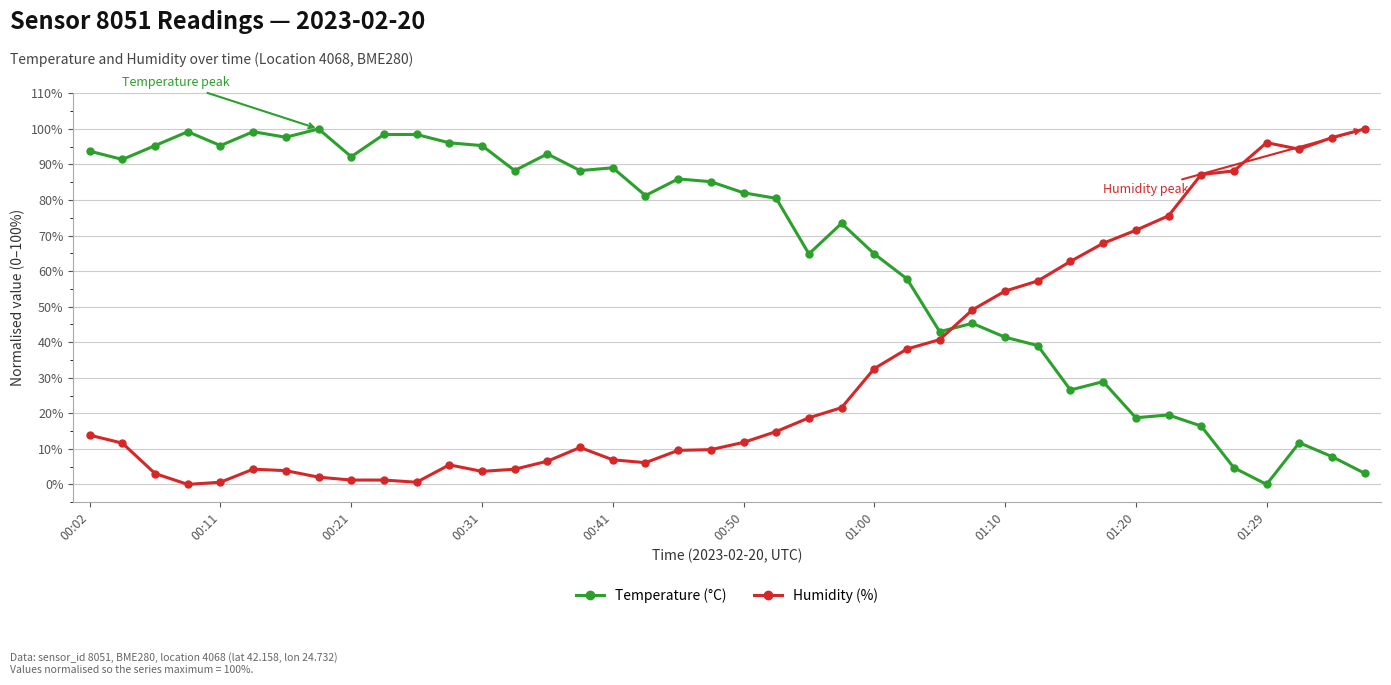

True or false: Temperature (°C) and Humidity (%) cross at least once.

True